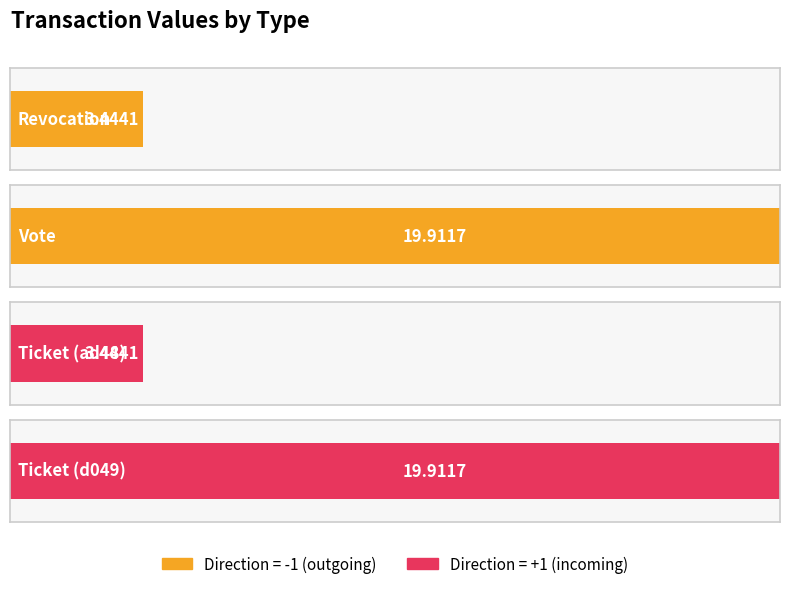

Read the value at Revocation.

3.4